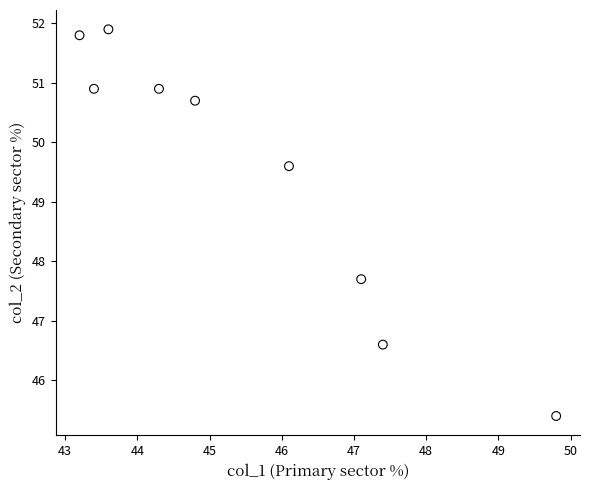

What Y value in the scatter plot is closest to 48?

47.7